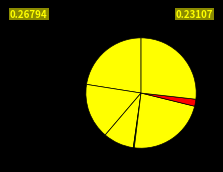

How many slices are in this pie chart?

7